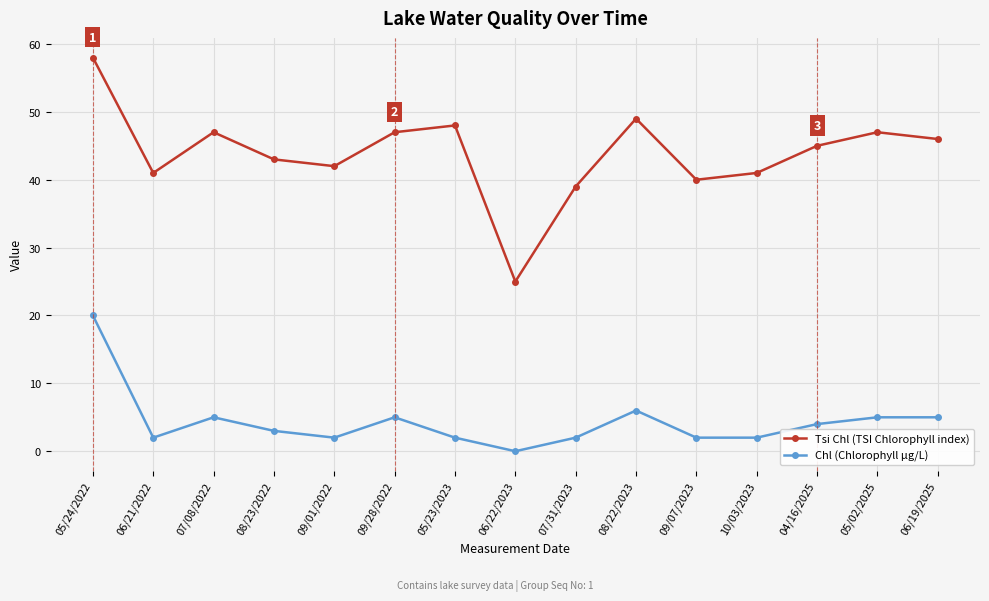

At which label is Chl (Chlorophyll µg/L) closest to 10?

08/22/2023